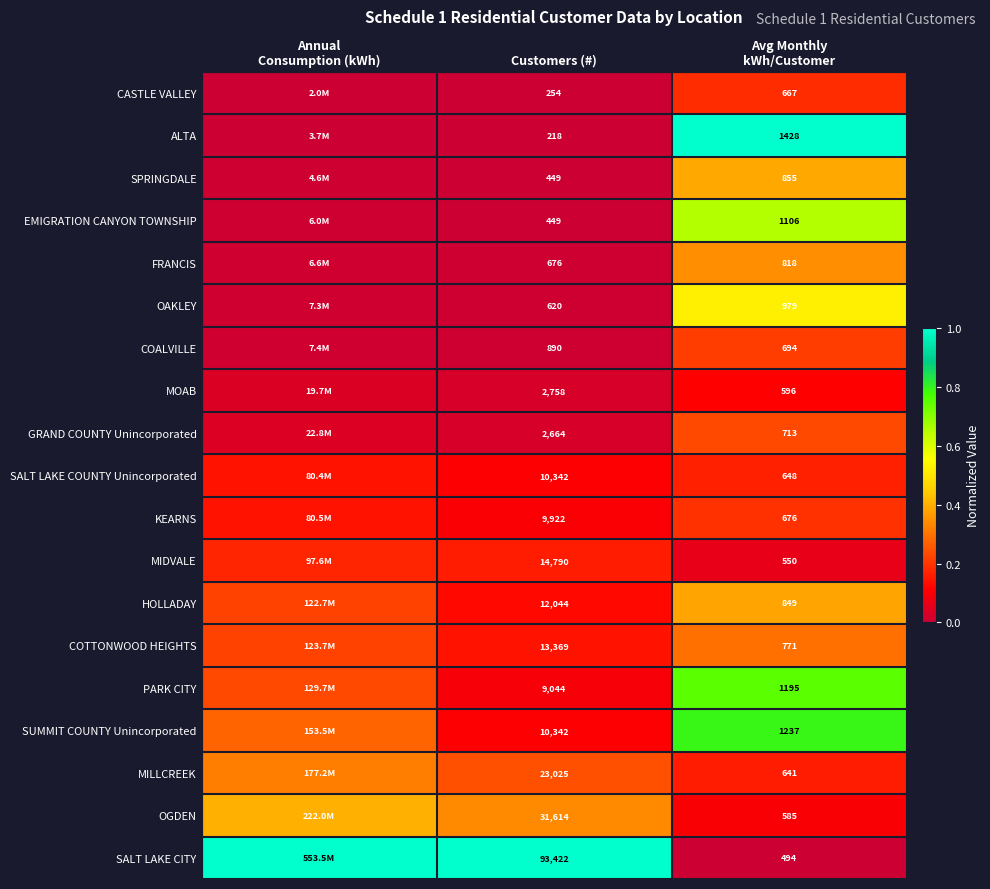

At how many categories does at least one series exceed 0?

3